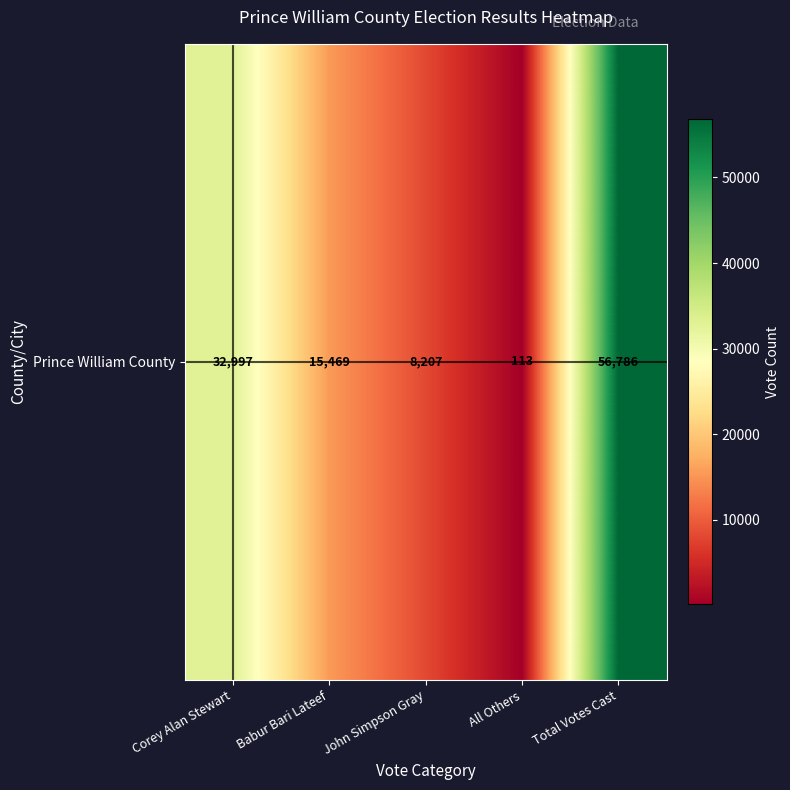

True or false: the data shows 32997 at Corey Alan Stewart.

True